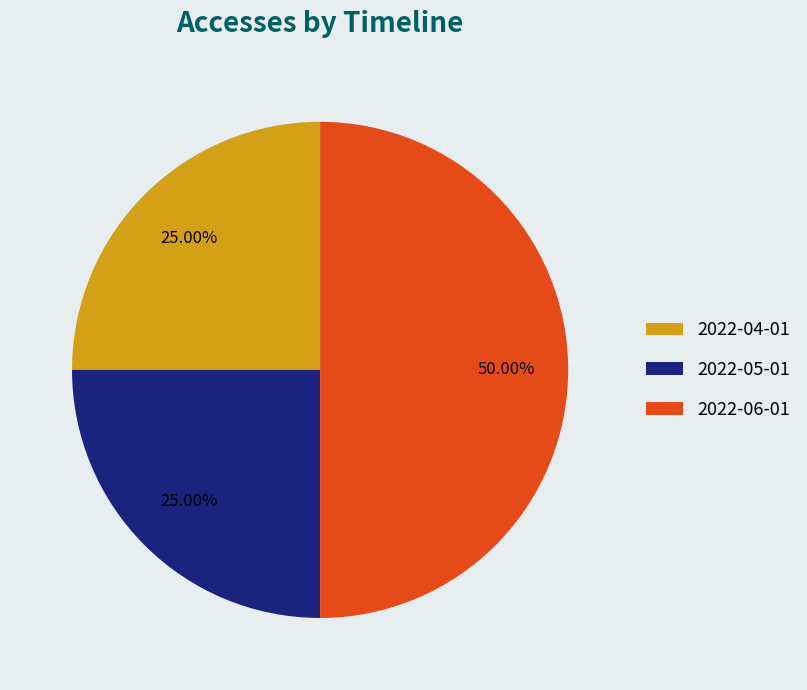

Which category has the biggest portion of the pie?

2022-06-01